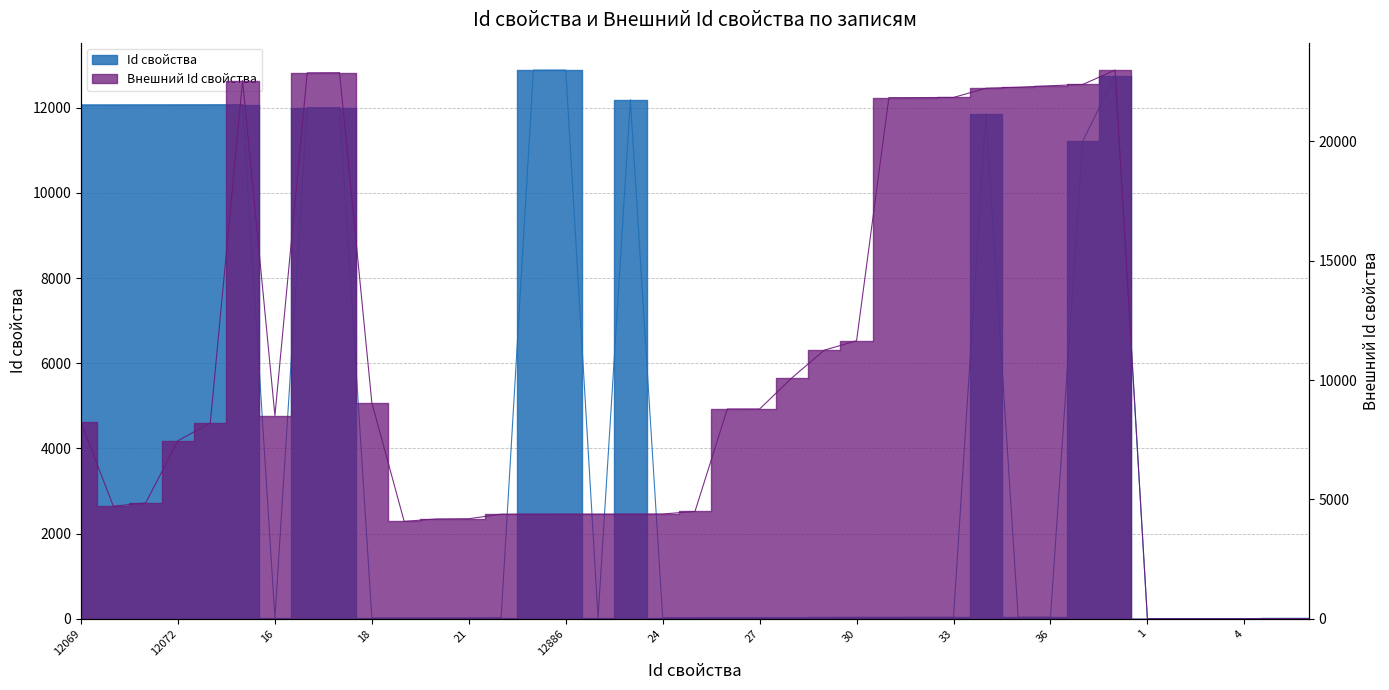

True or false: Внешний Id свойства and Id свойства intersect in this chart.

True